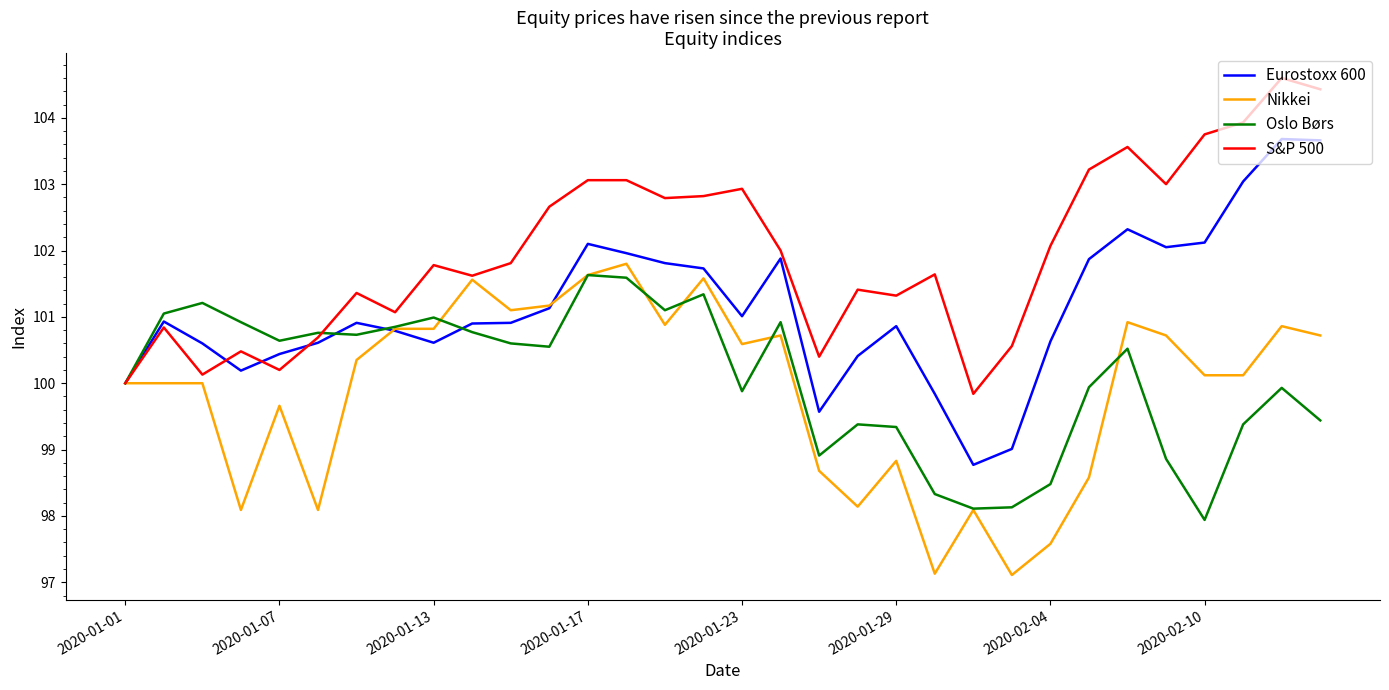

What is the minimum value for S&P 500?

99.8